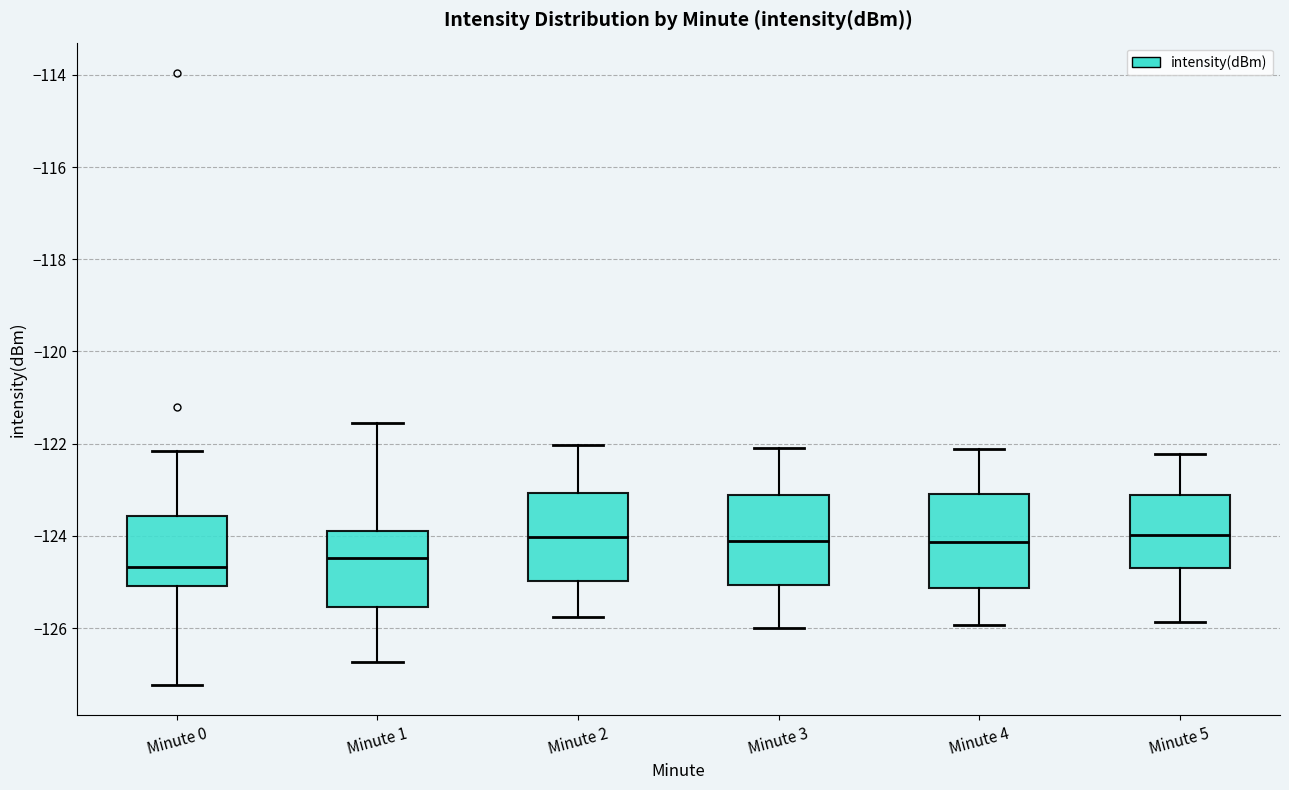

Where does the upper whisker of the box for Minute 2 end on the y-axis? The values are not printed on the chart, so give them approximately, as read against the axis.

-122.0